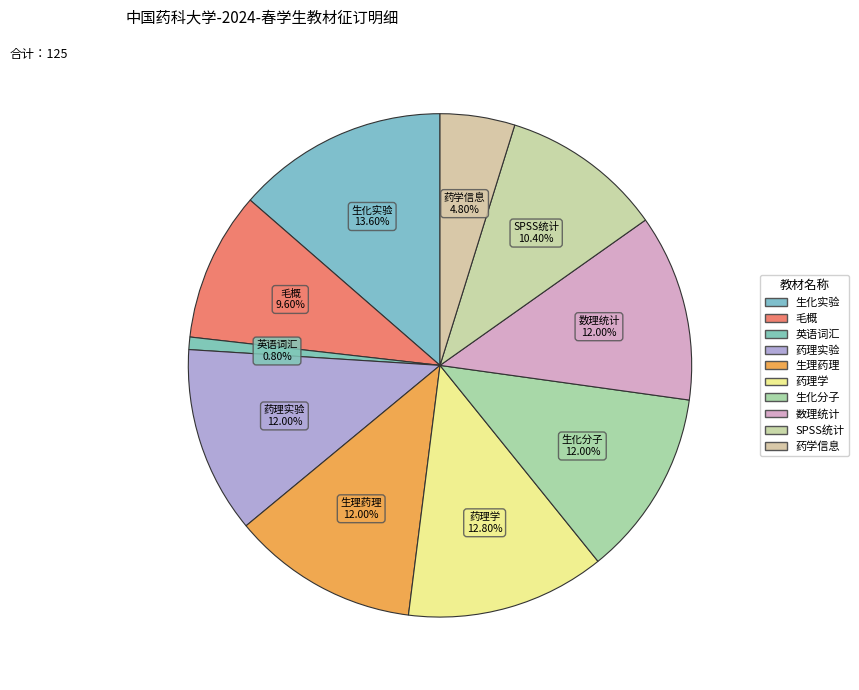

Which slice is the largest?

生化实验